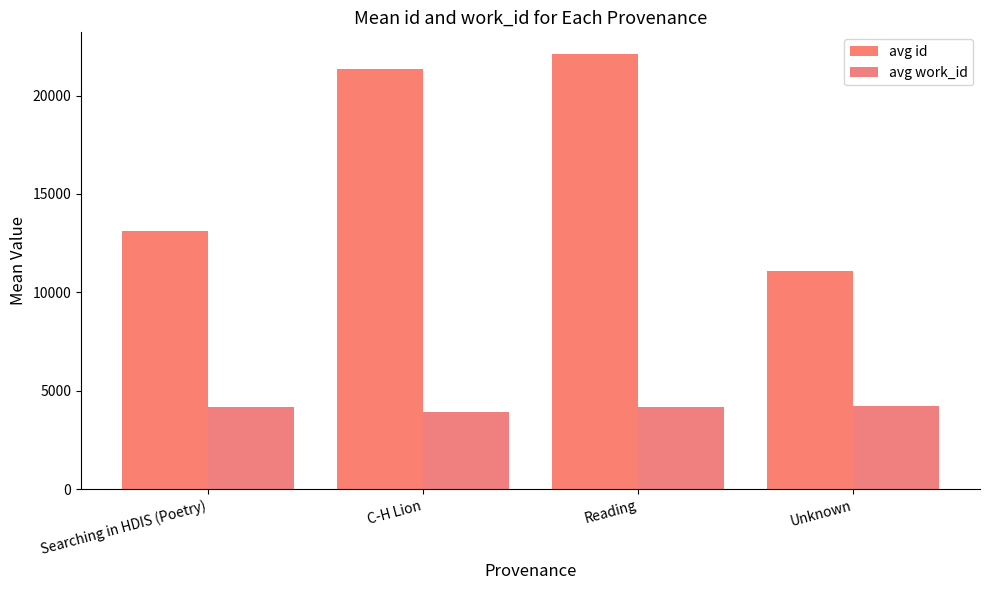

How many groups of bars are there?

4